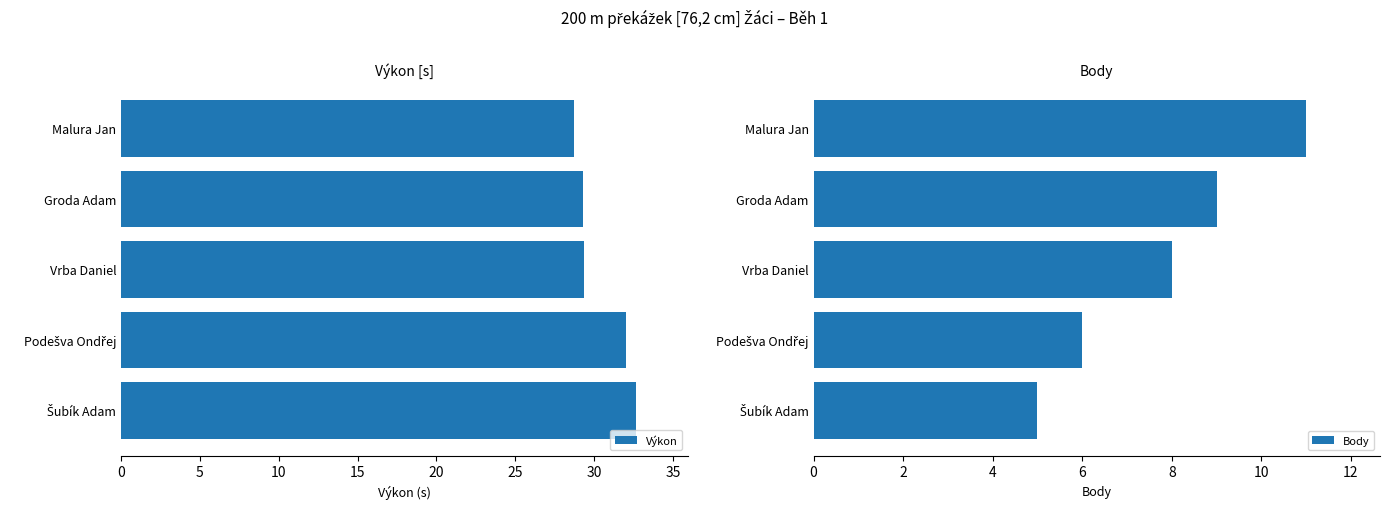

What is the approximate value of Výkon at Malura Jan?

28.7